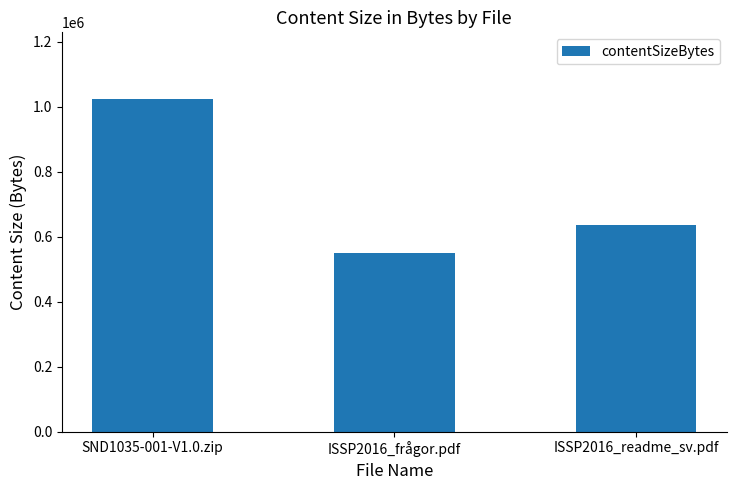

Reading left to right, list all the values displayed in this chart.

1023935	550534	636704